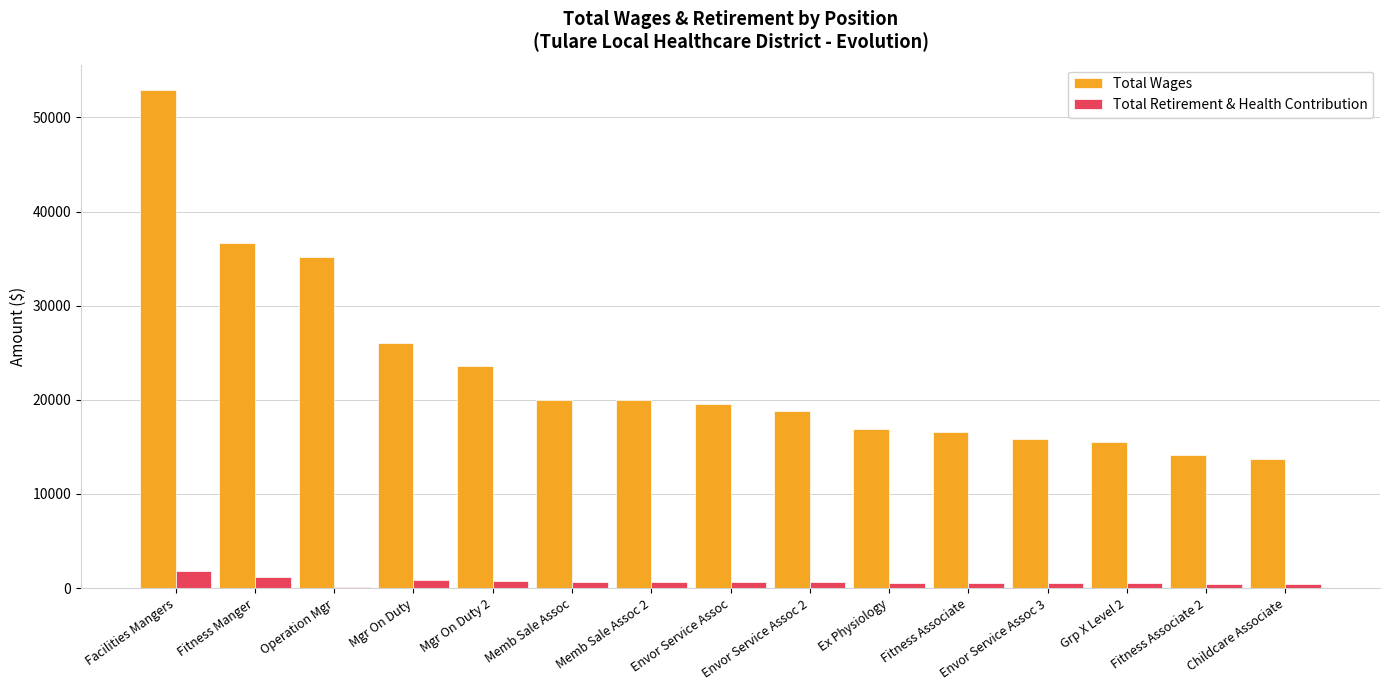

Which label corresponds to the largest value in the chart?

Facilities Mangers